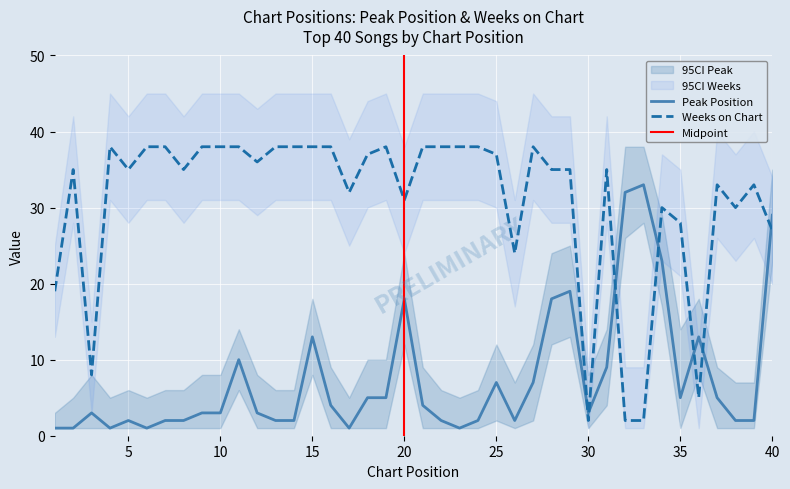

Which series has the largest range (max minus min)?

Weeks on Chart